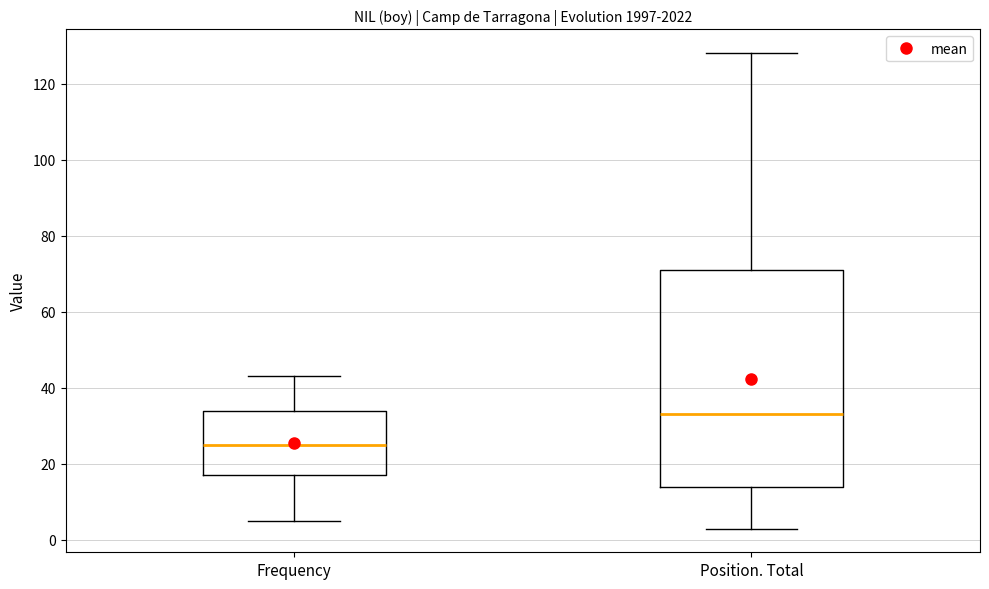

Which box is the tallest, from its lower edge to its upper edge?

Position. Total